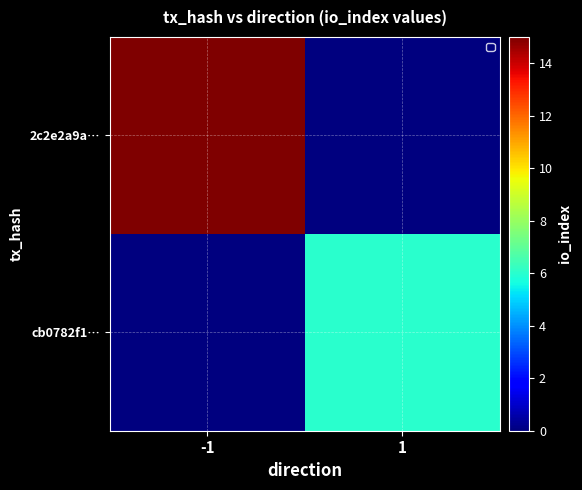

What is the spread (max minus min) of values at -1?

15